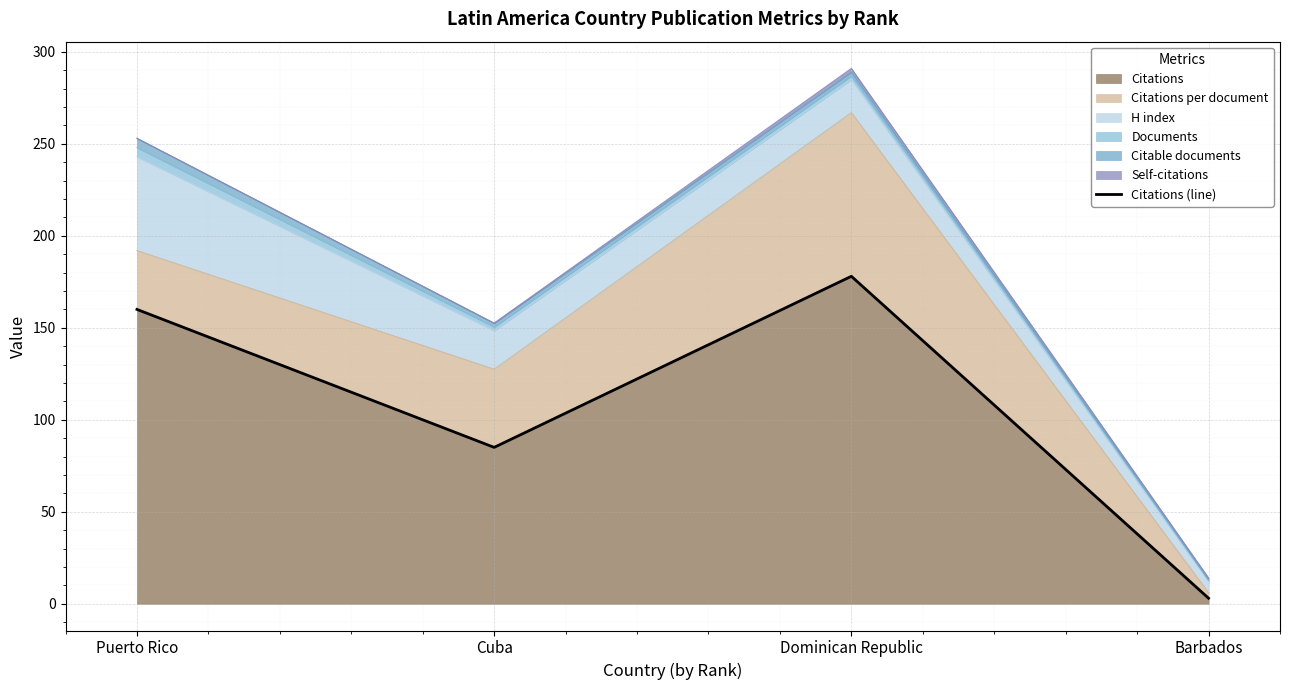

Which category has the highest value in the Citations series?

Dominican Republic